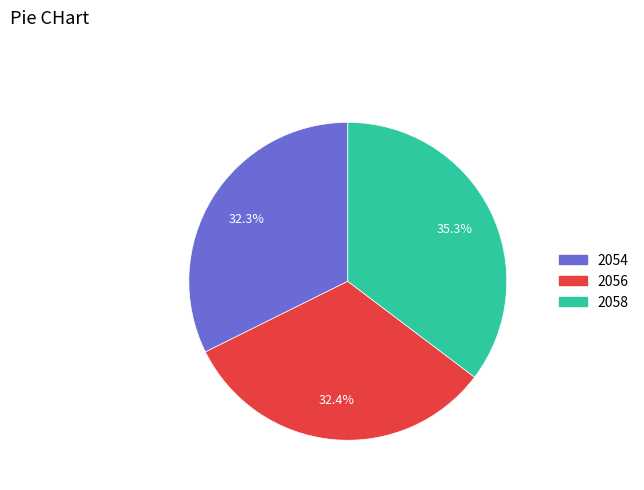

To the nearest percent, what portion does 2056 represent?

32%